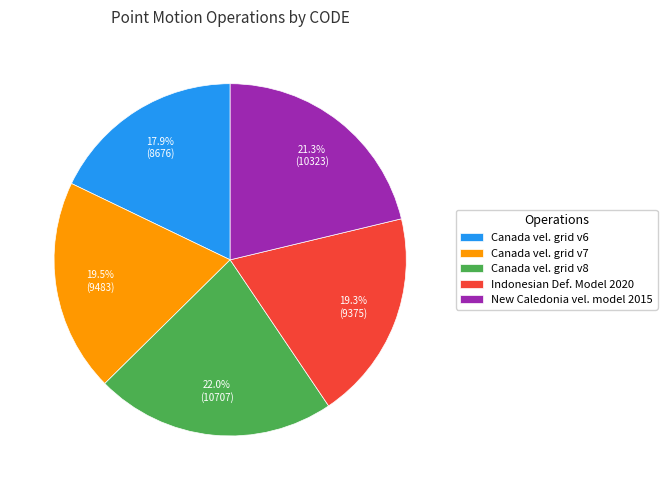

How many slices are in this pie chart?

5